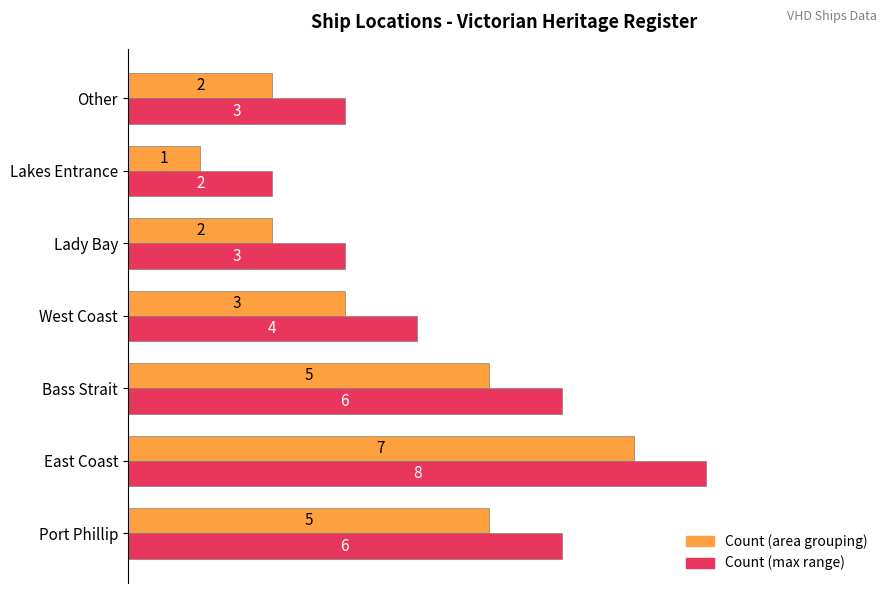

What is the total value across all series at Bass Strait?

11